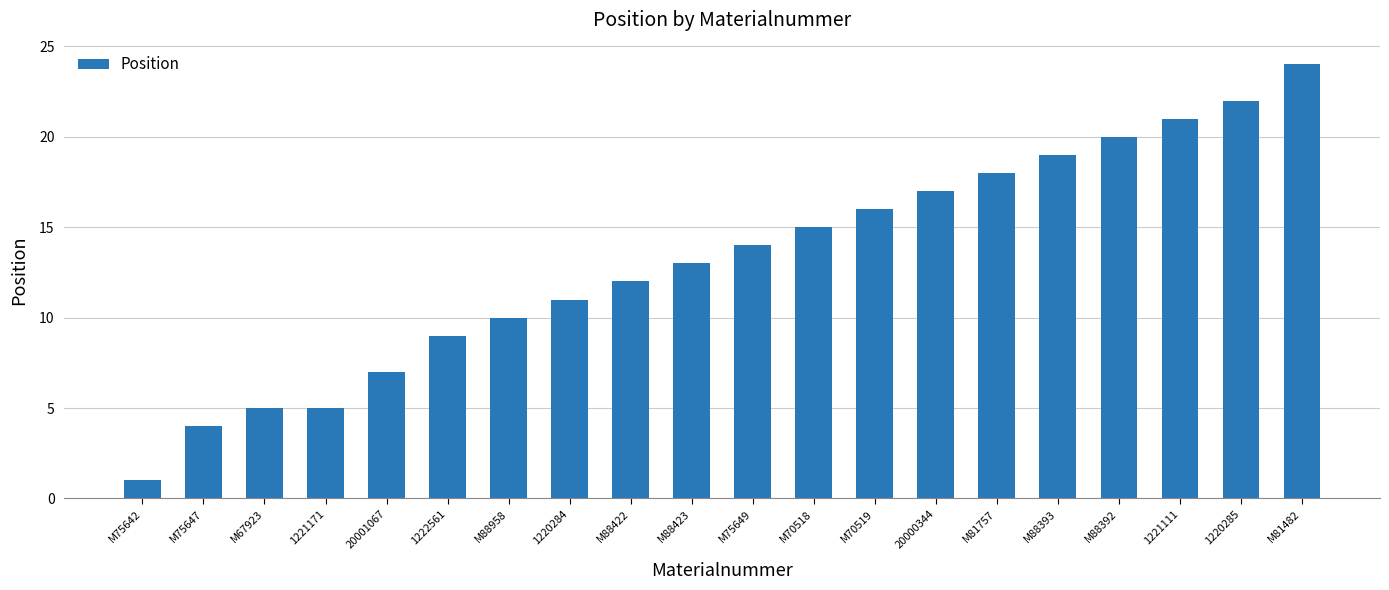

What position from the right is M88958?

14